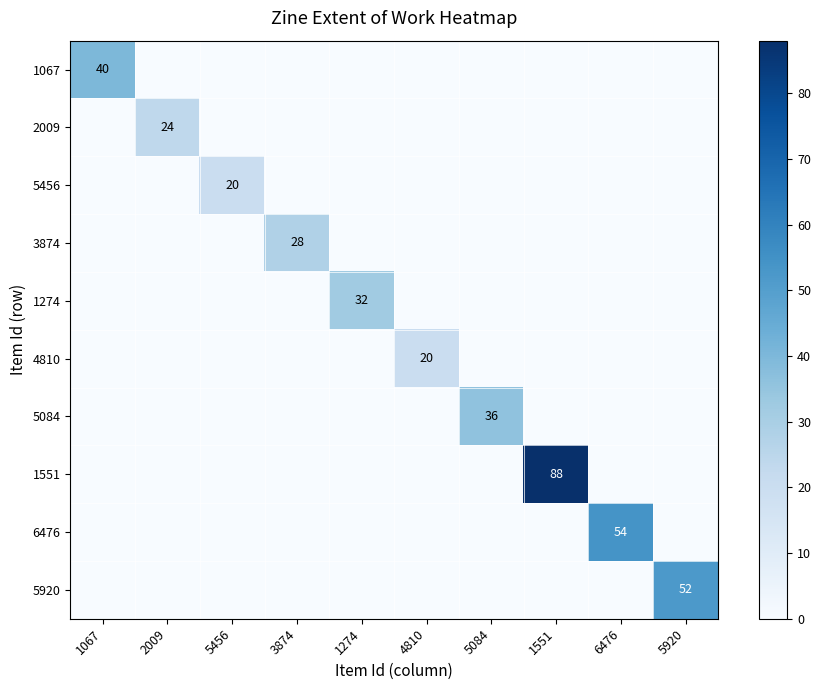

The 5456 series shows 20 at 5456. True or false?

True